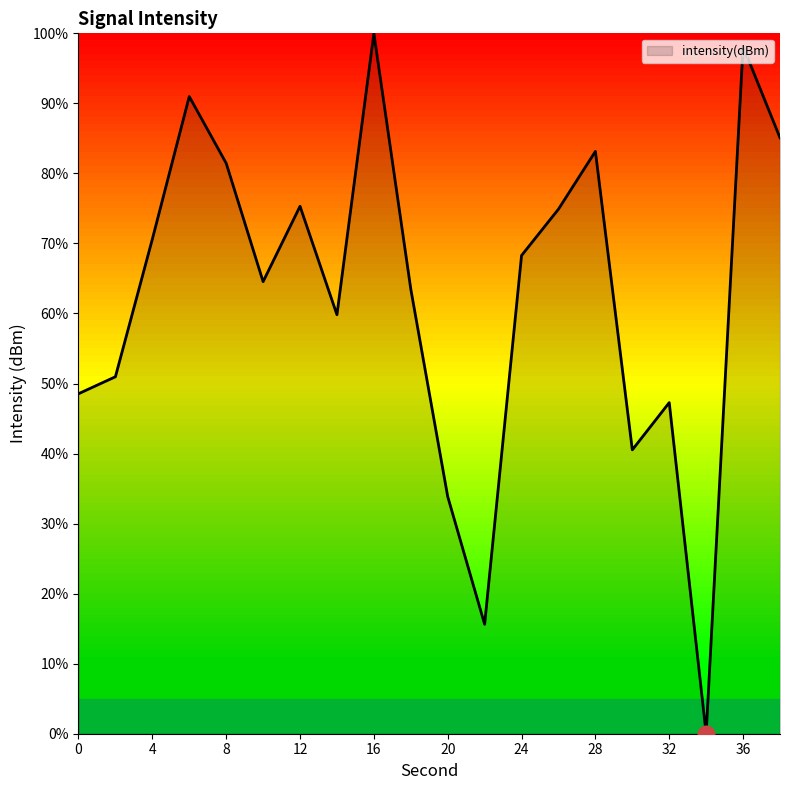

What is the greatest value displayed?

100.0